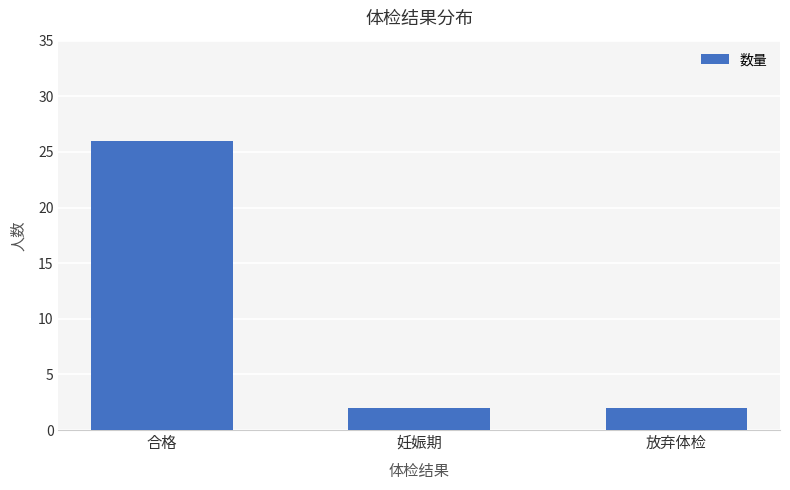

Approximately how many times larger is the value at 放弃体检 compared to 妊娠期?

1.0